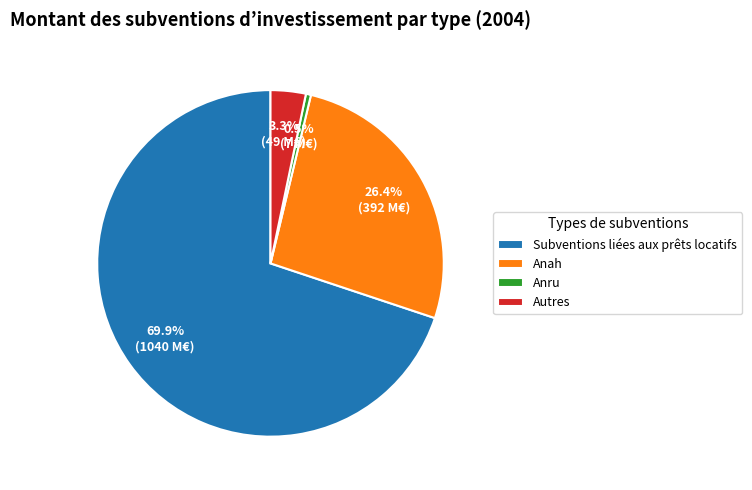

Which category has the smallest portion of the pie?

Anru